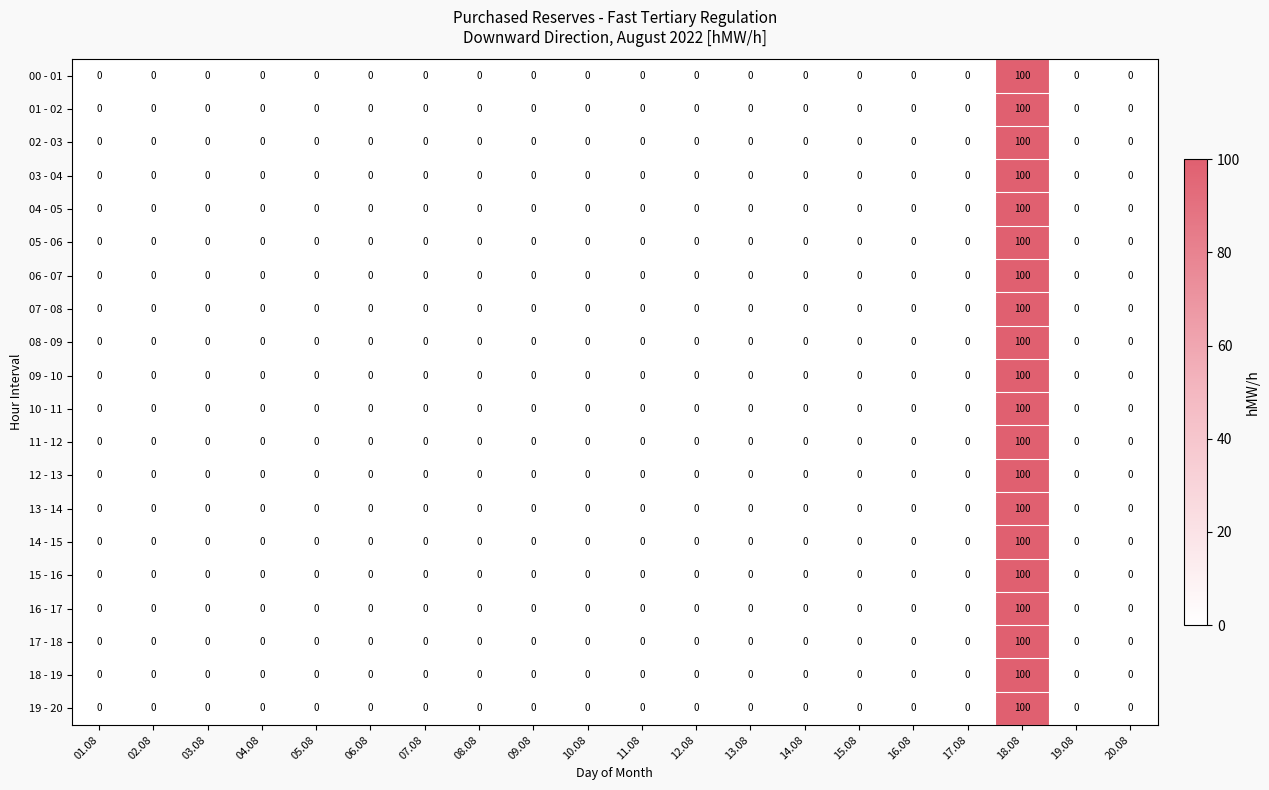

At which category is the sum across all series the highest?

18.08